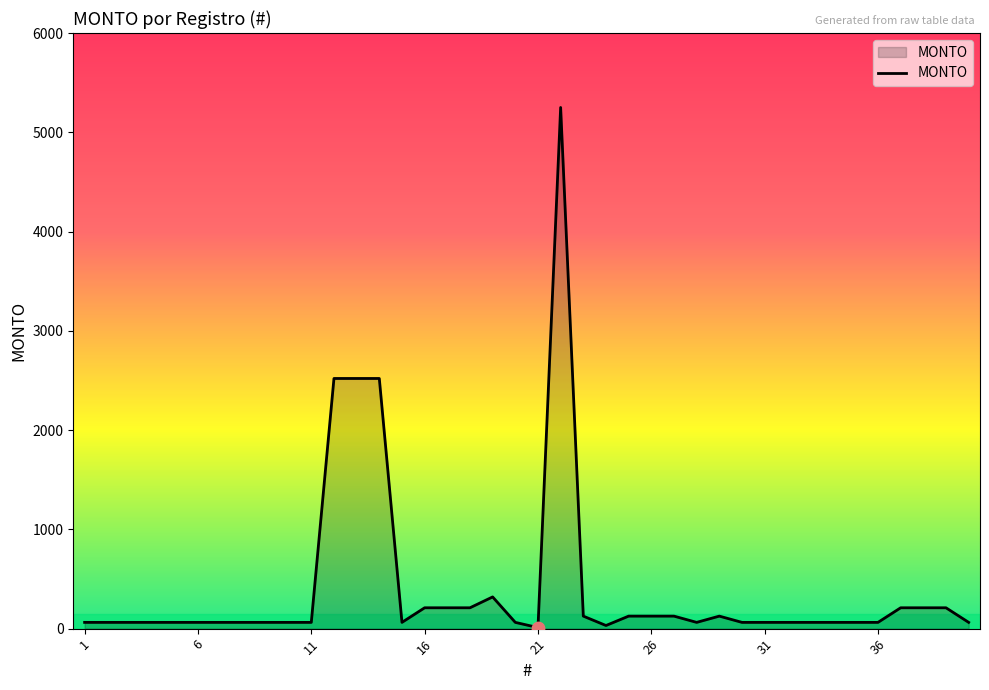

What is the maximum value shown in the chart?

5250.0